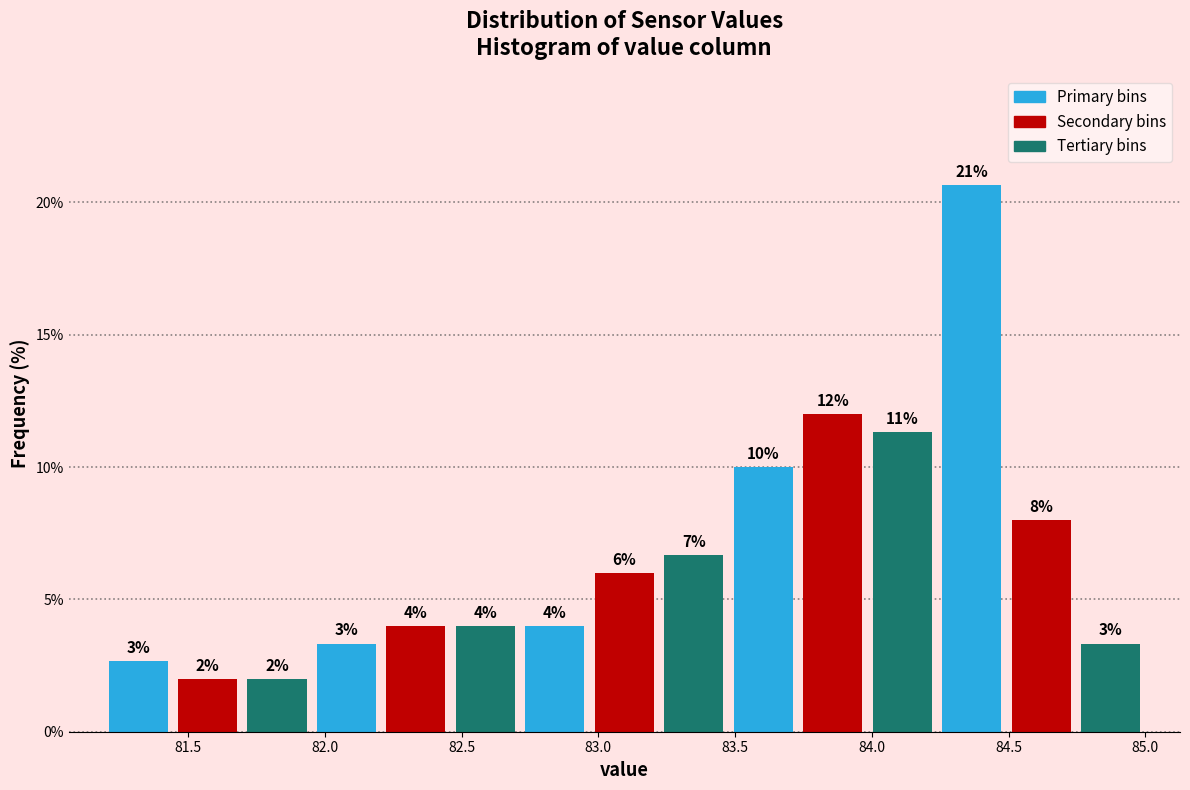

Over which range of the x-axis is the bar tallest?

84.25 to 84.50